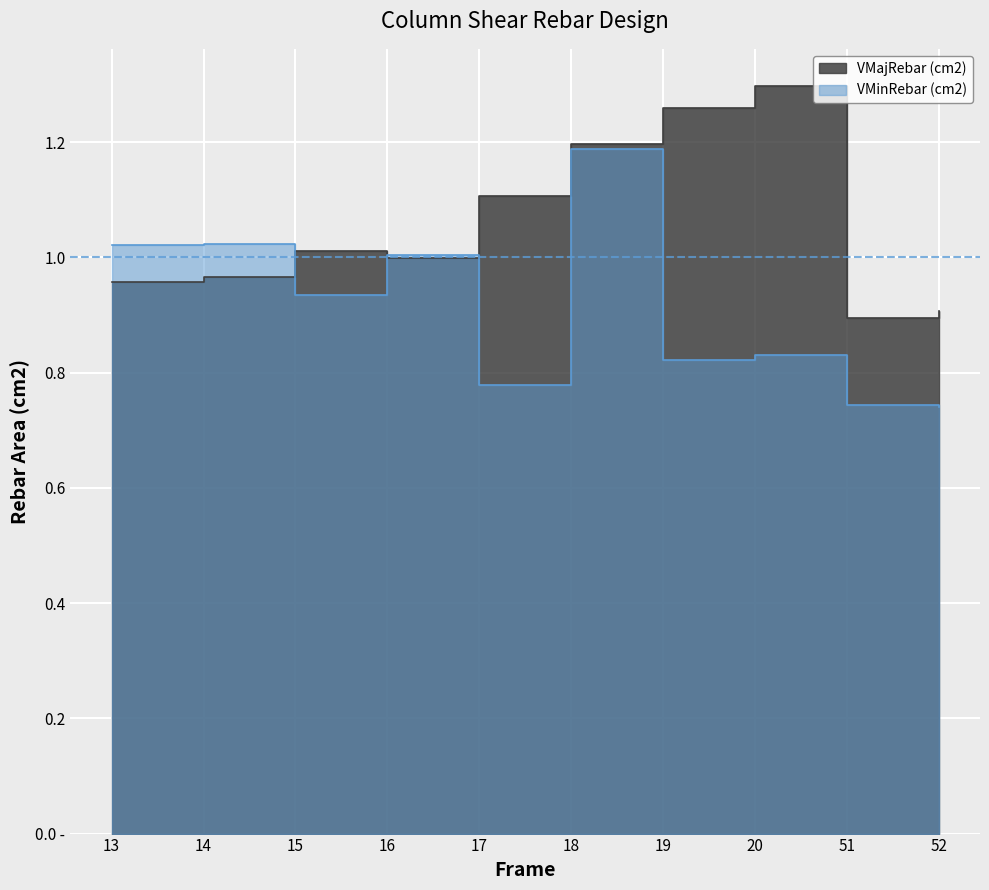

The VMajRebar (cm2) series shows 1.8 at 15. True or false?

False